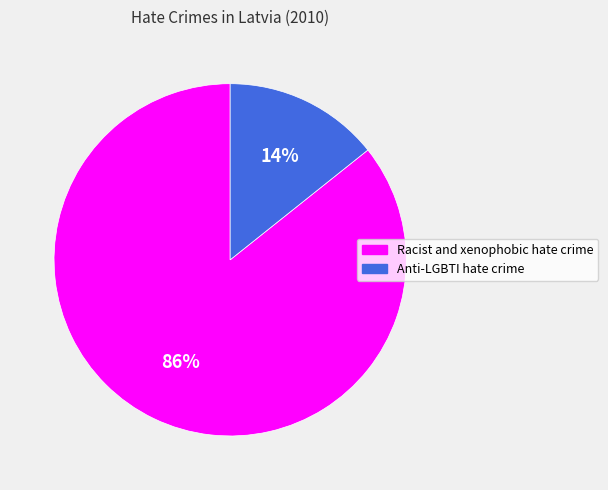

What is the largest slice in the pie chart?

Racist and xenophobic hate crime